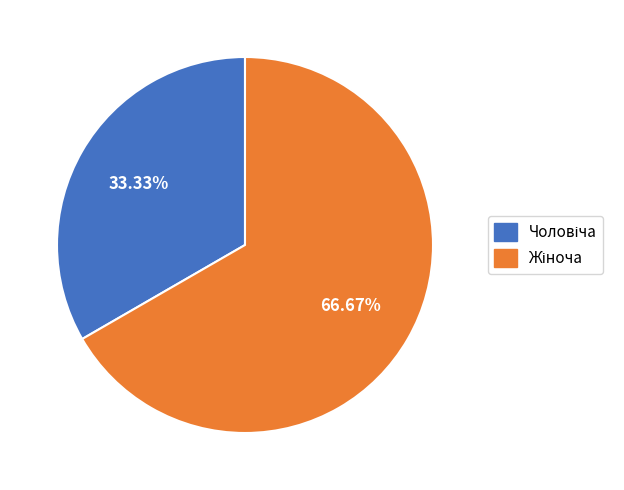

Is there any slice that represents more than half of the pie?

Yes